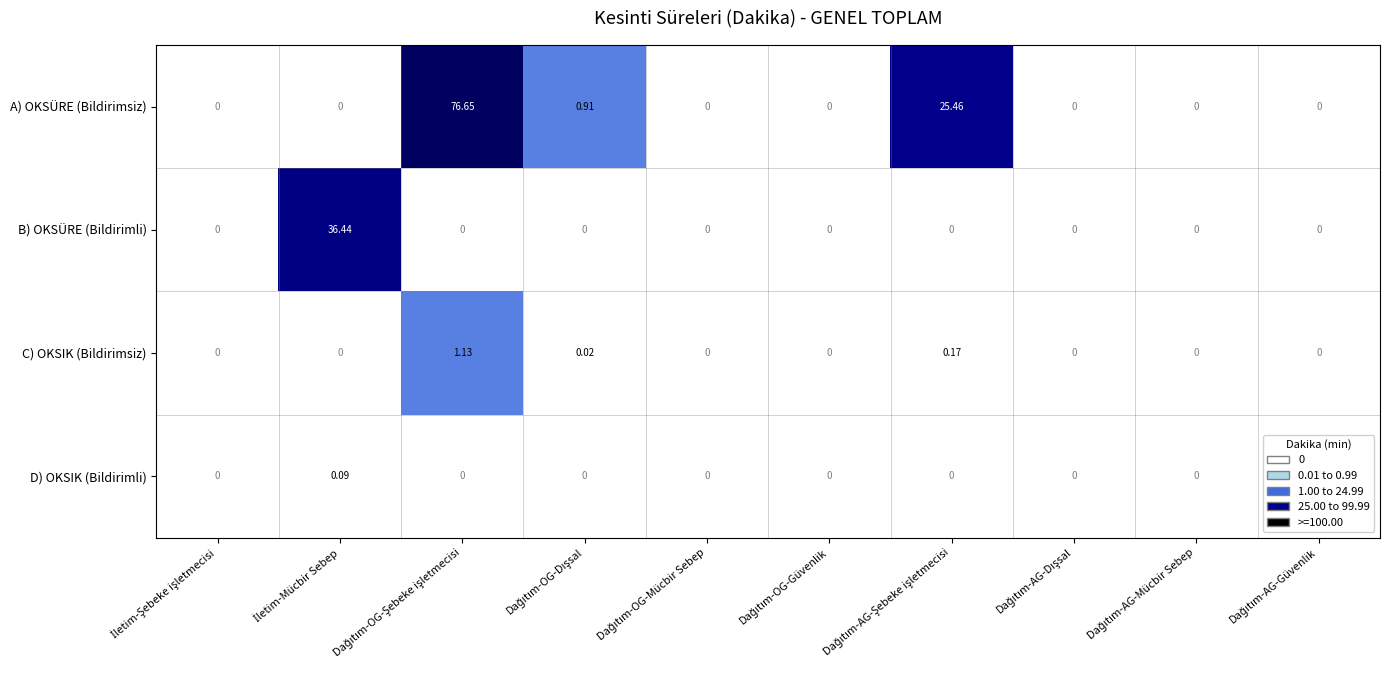

Which series has the largest total across all categories?

A) OKSÜRE (Bildirimsiz)